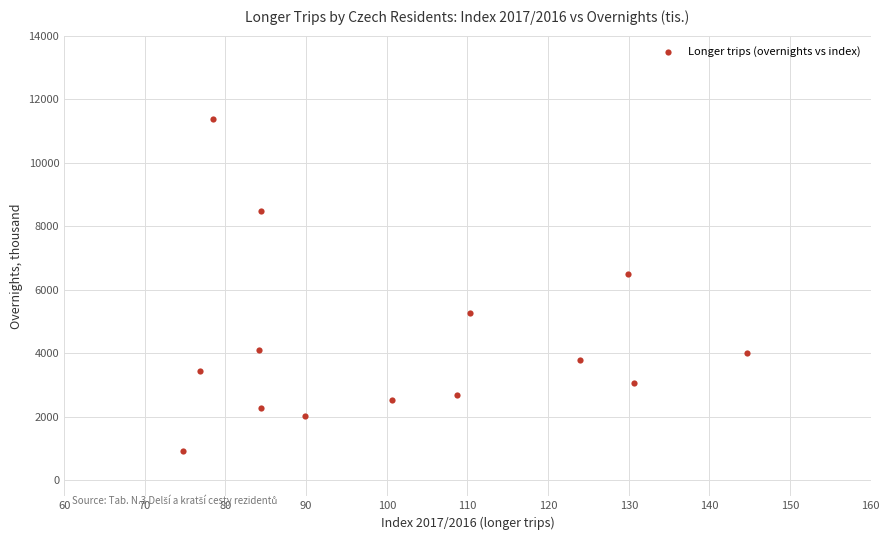

What Y value in the scatter plot is closest to 6158?

6484.2